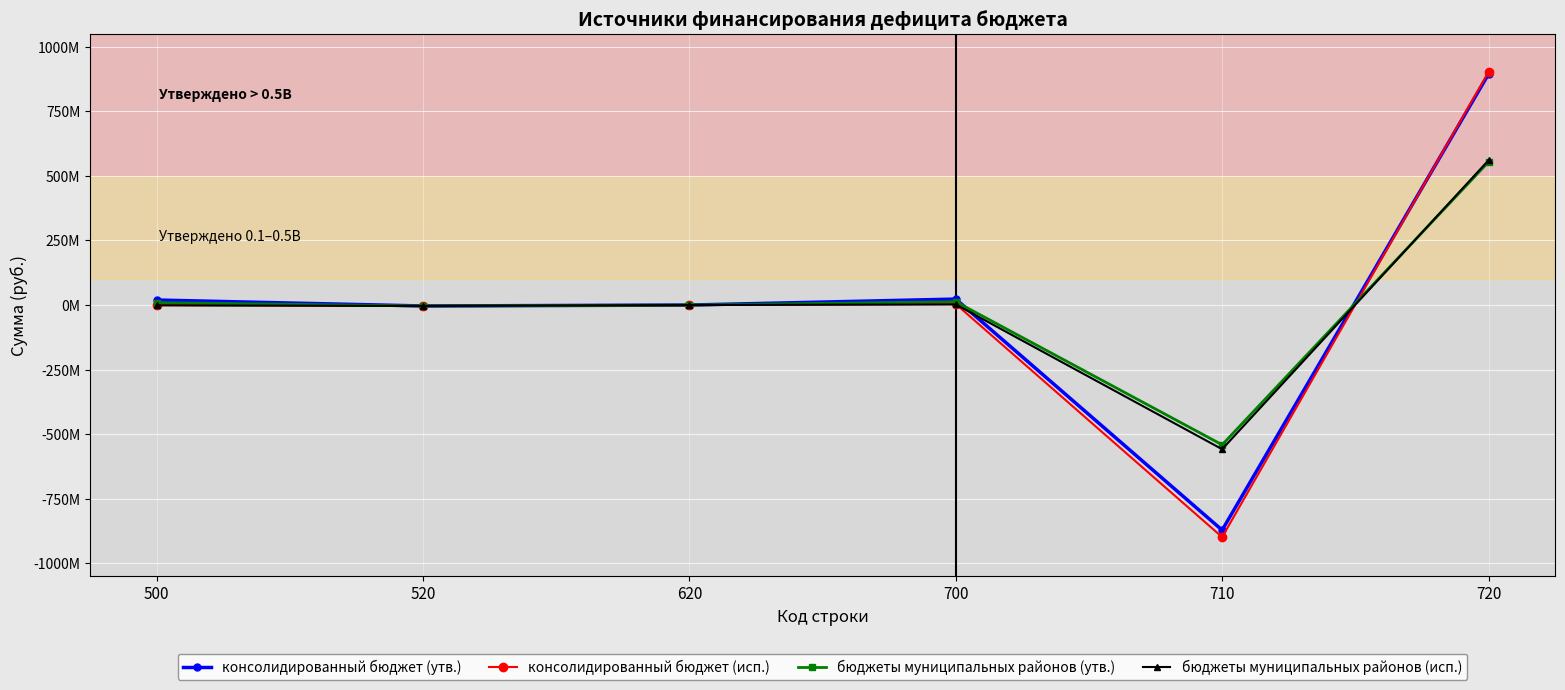

Does the chart have visible grid lines?

Yes